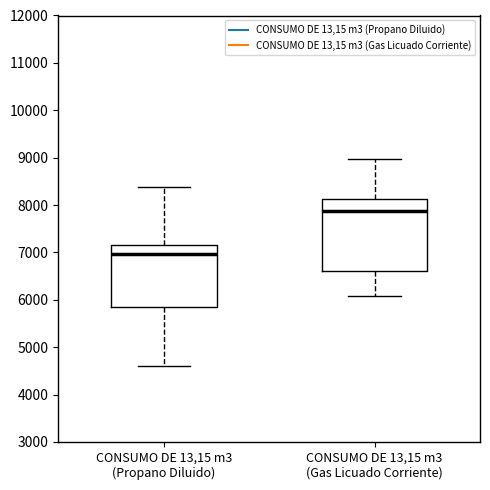

Which box has the lowest median line?

CONSUMO DE 13,15 m3 (Propano Diluido)